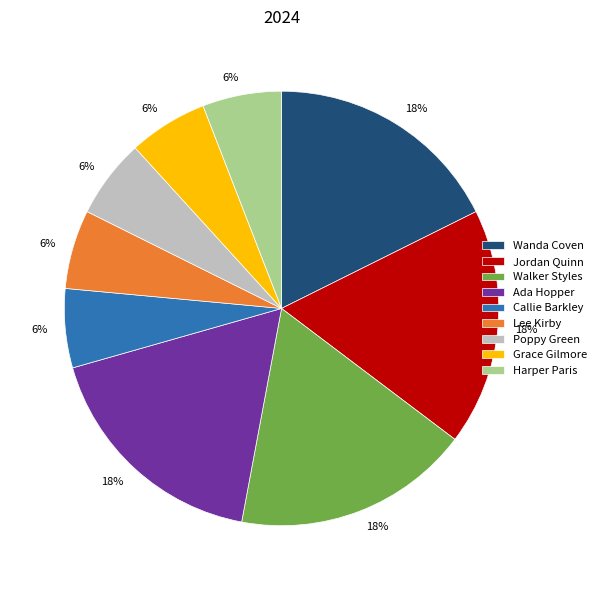

Approximately how many times larger is the value at Harper Paris compared to Callie Barkley?

1.0